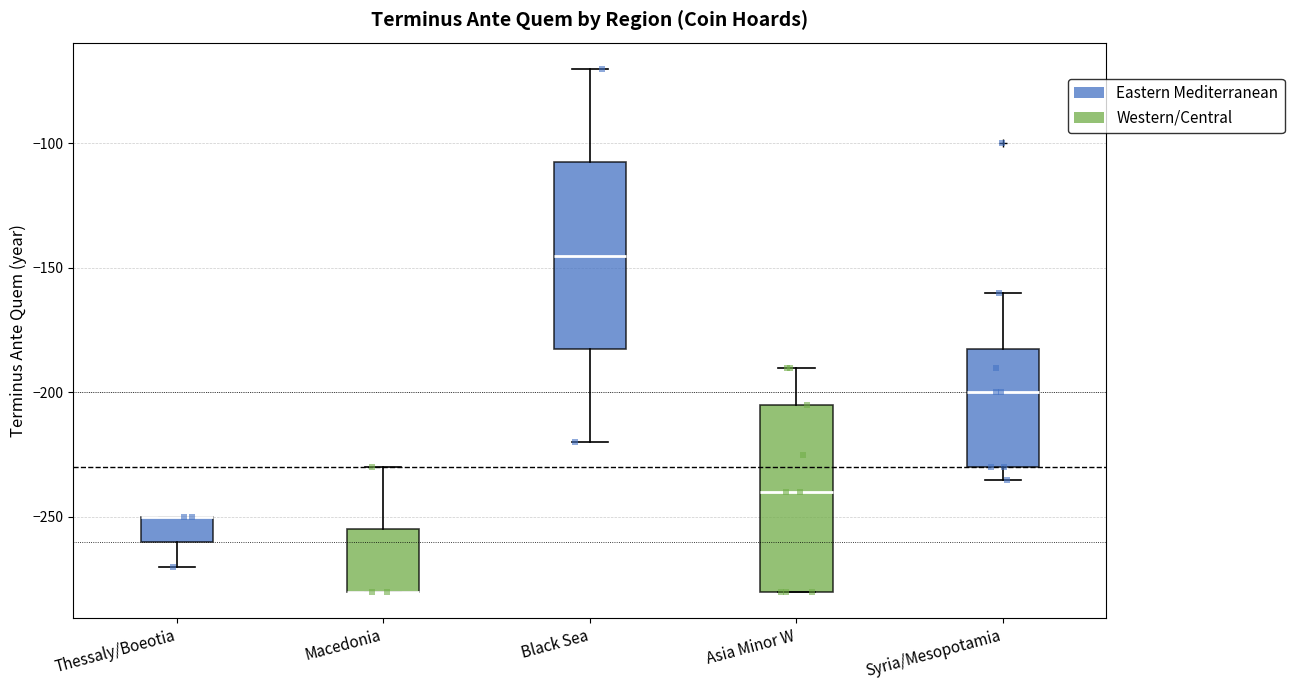

Where does the median line of the box for Syria/Mesopotamia sit on the y-axis? The values are not printed on the chart, so give them approximately, as read against the axis.

-200